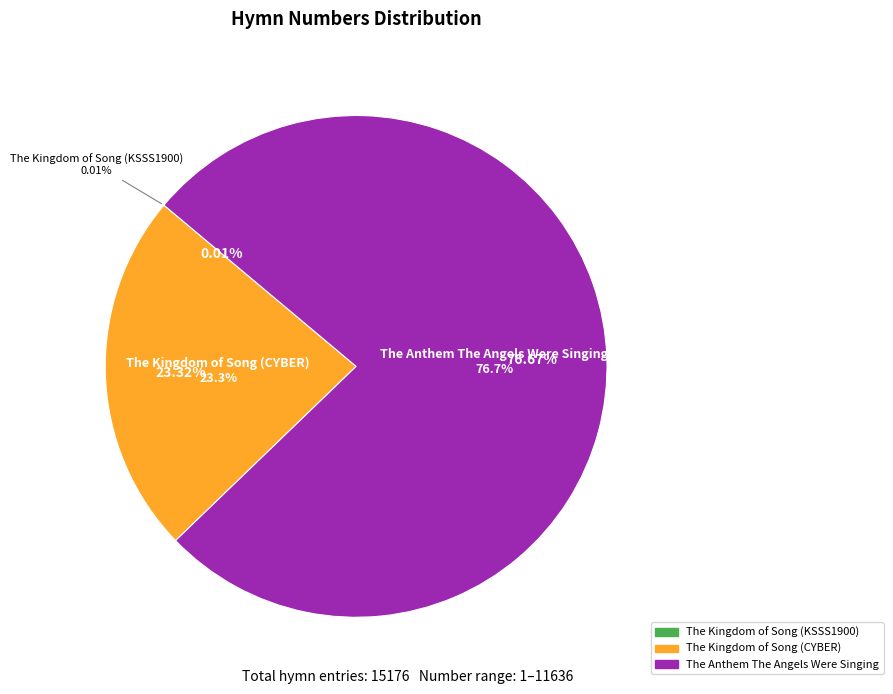

The The Kingdom of Song (CYBER) slice represents 16% of the pie. True or false?

False